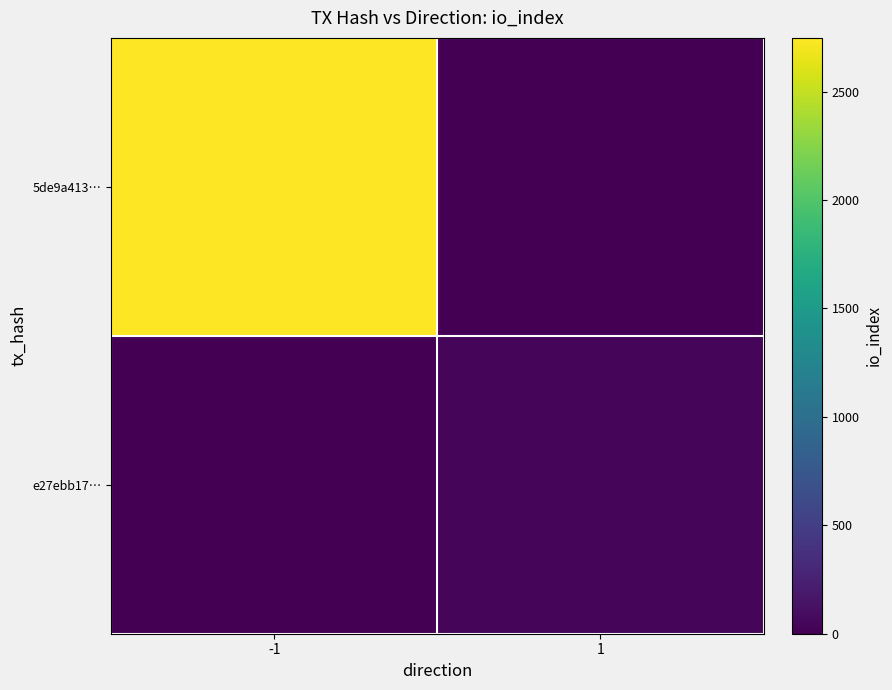

Rank the series at 1 from lowest to highest value.

5de9a413…, e27ebb17…